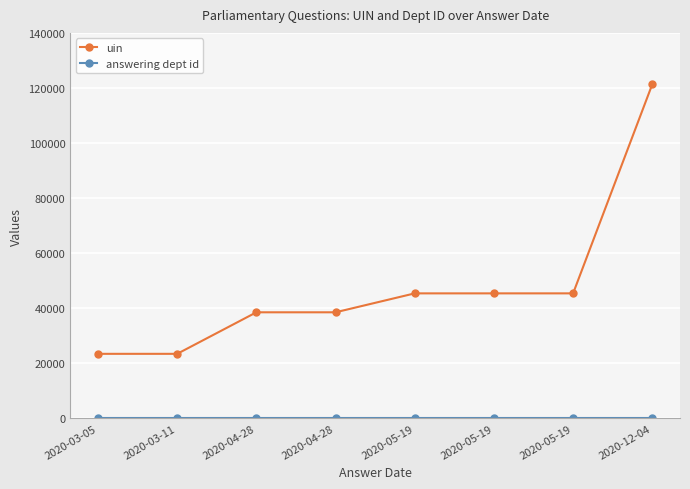

At which label is answering dept id closest to 201?

2020-03-05